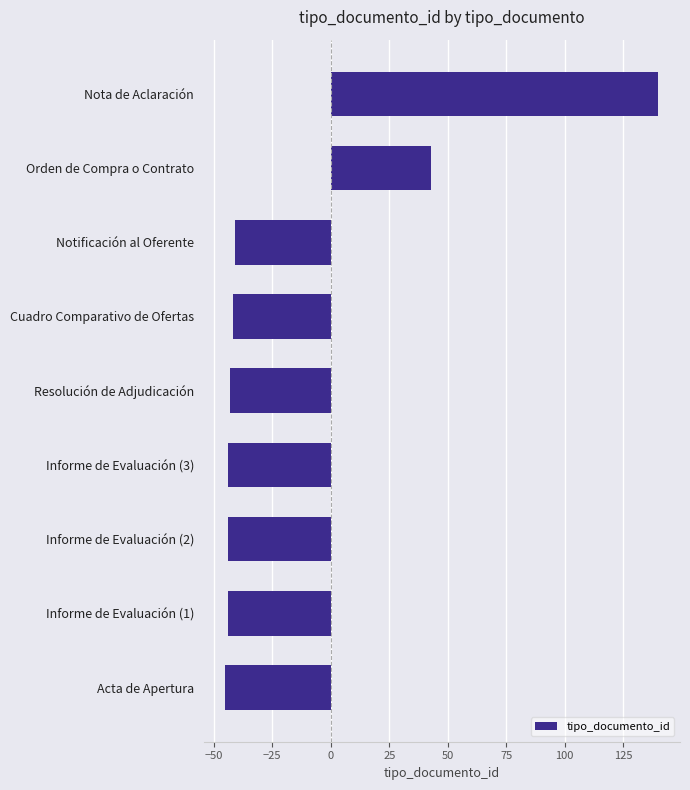

Where is the data nearest to the value 47?

Orden de Compra o Contrato